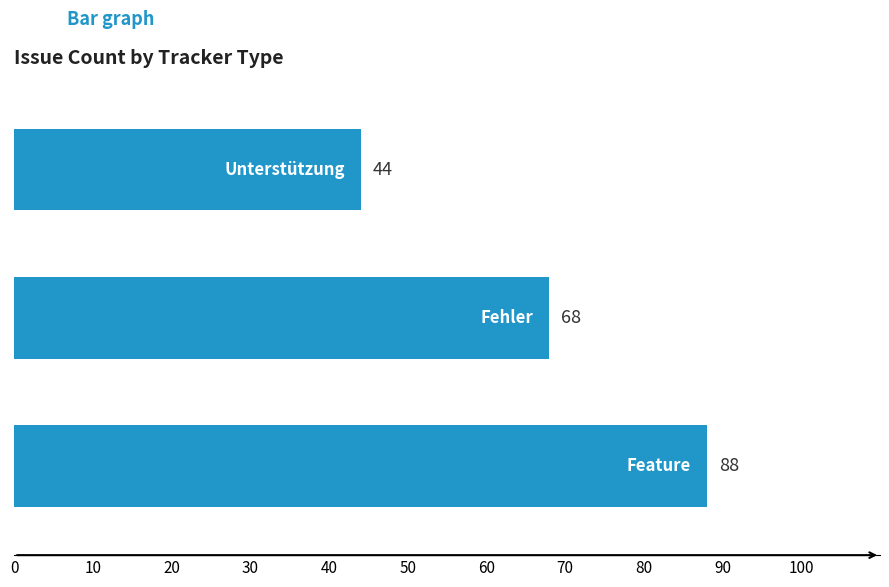

How many values are between 44 and 88?

3